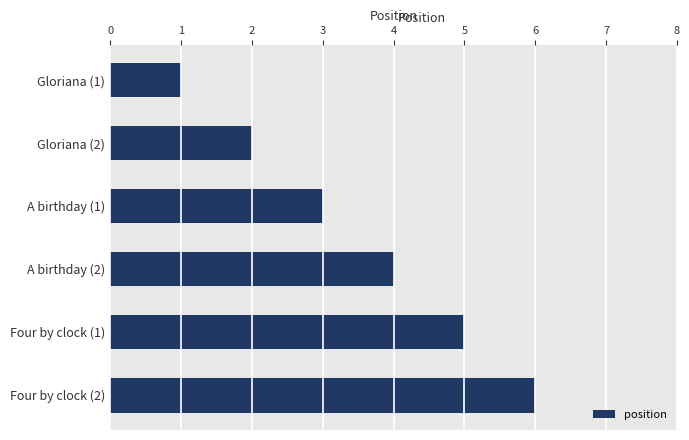

What is the average value?

4